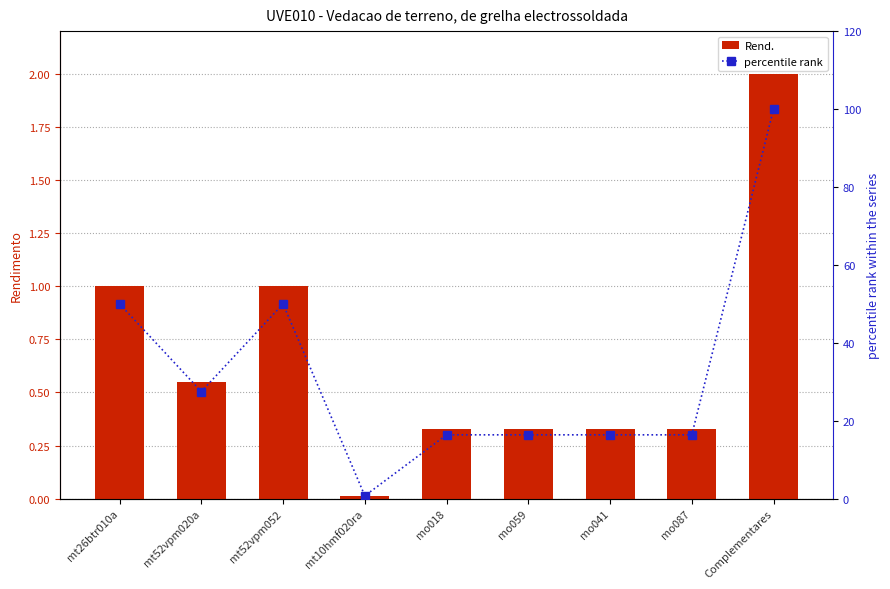

What is the sum of all Rend. values?

5.9